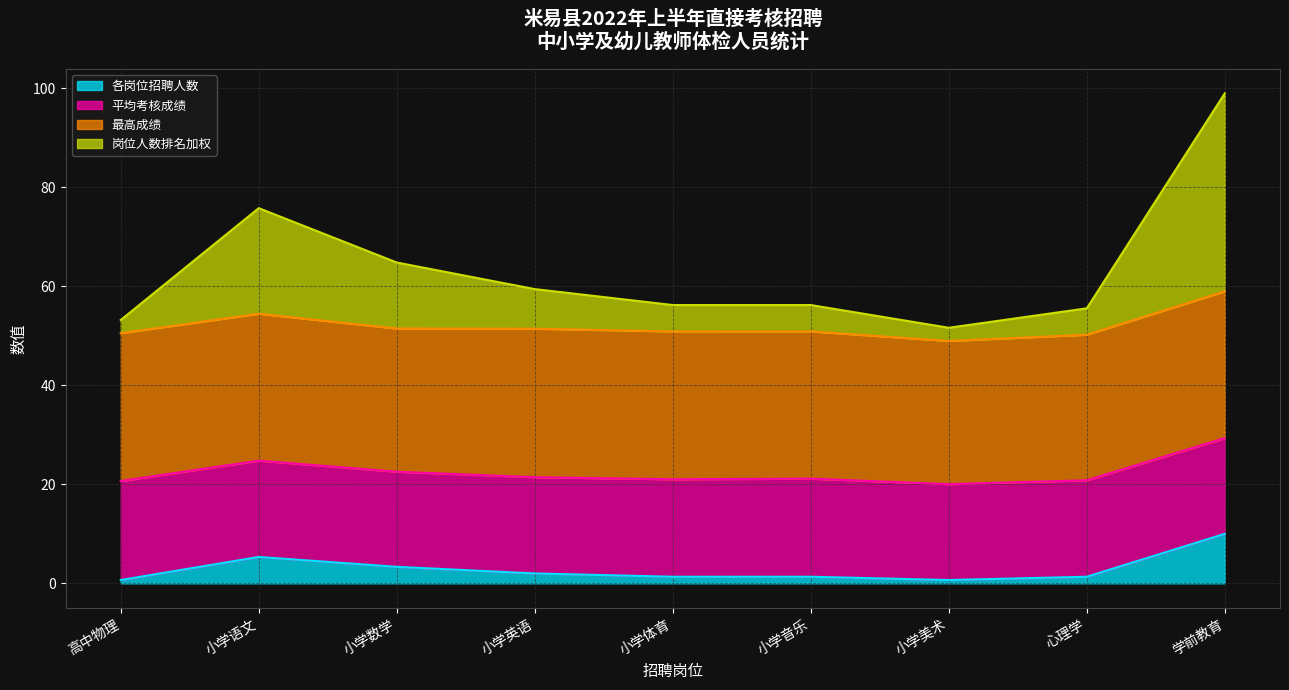

True or false: 岗位人数排名加权 and 各岗位招聘人数 intersect in this chart.

False